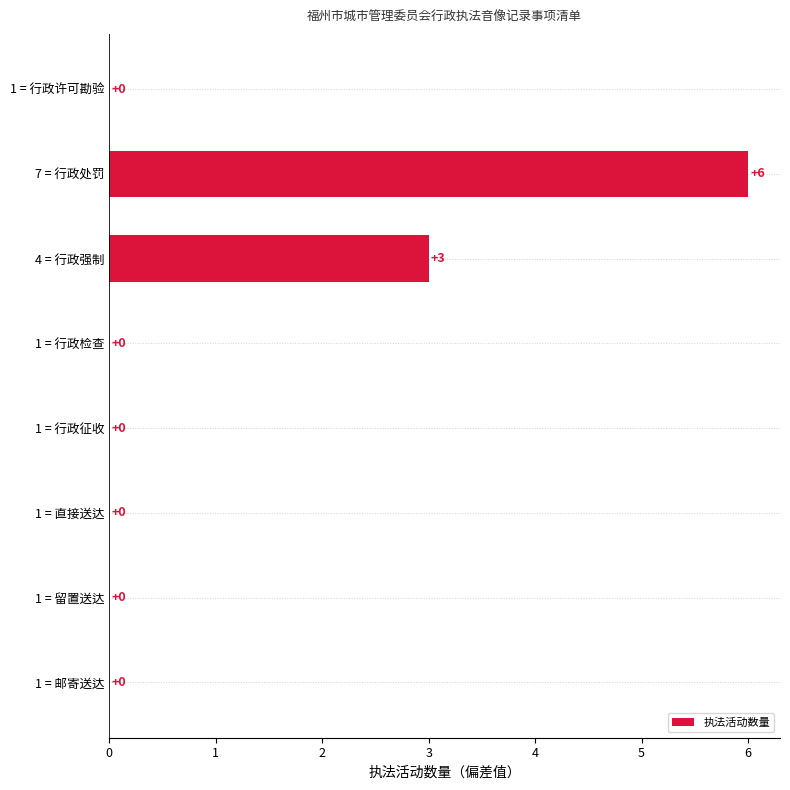

Is it true that the value at 1 = 留置送达 is -2?

False